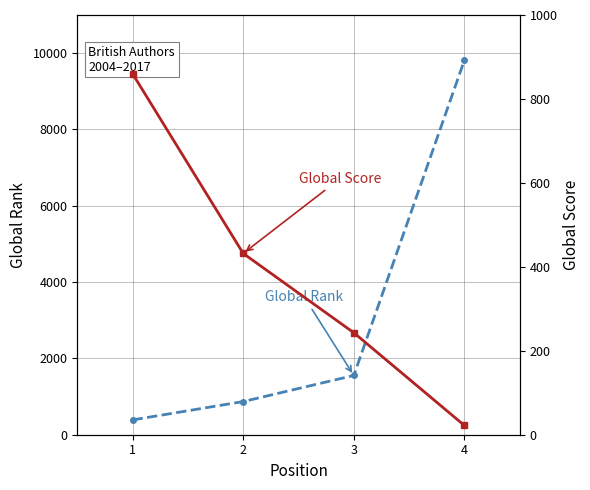

What is the average value of the Global Rank series?

3157